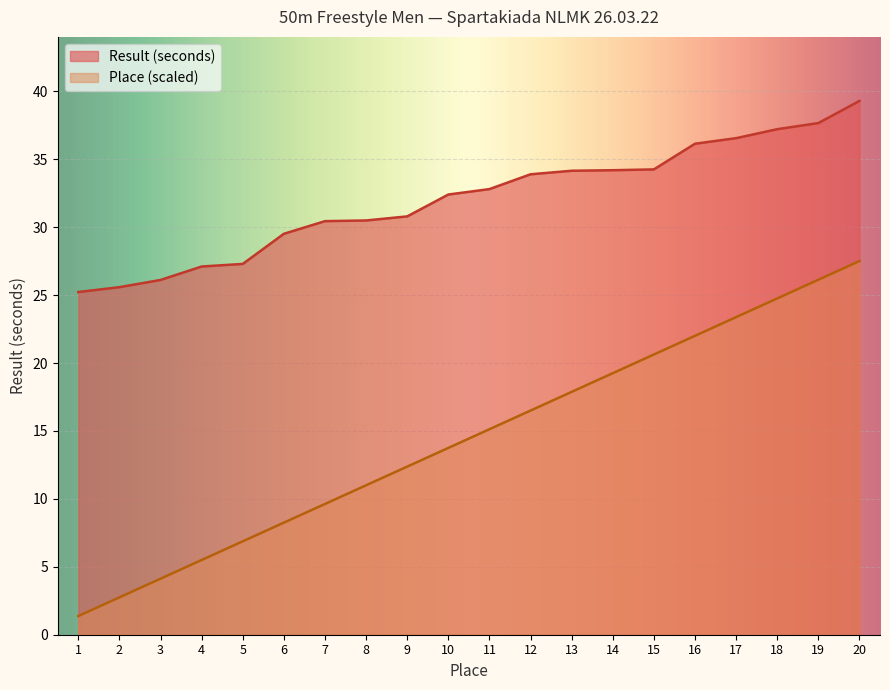

What are all the series names shown in the legend?

Result (seconds), Place (scaled)